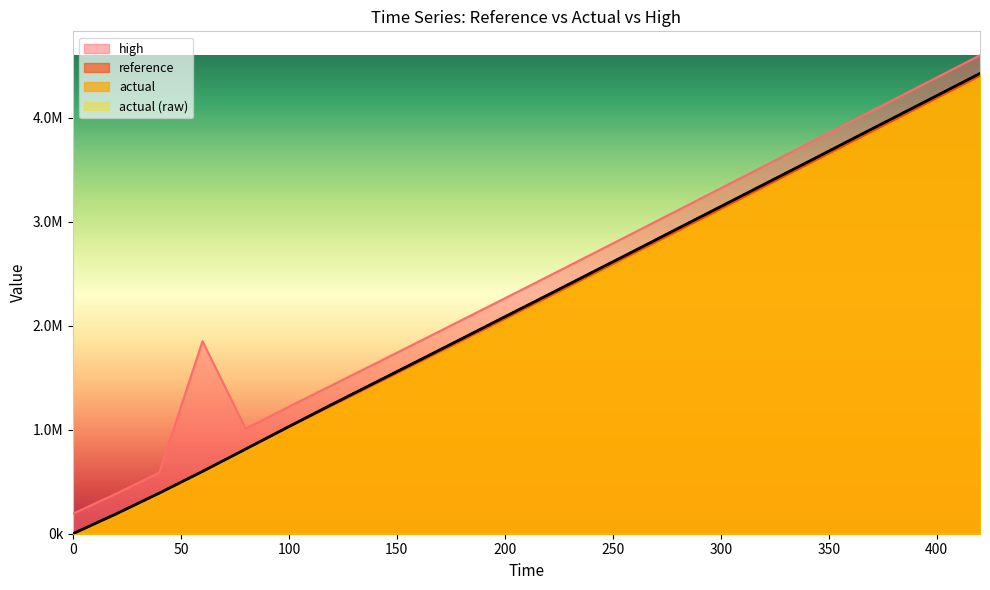

At which category does high reach its first local valley?

80